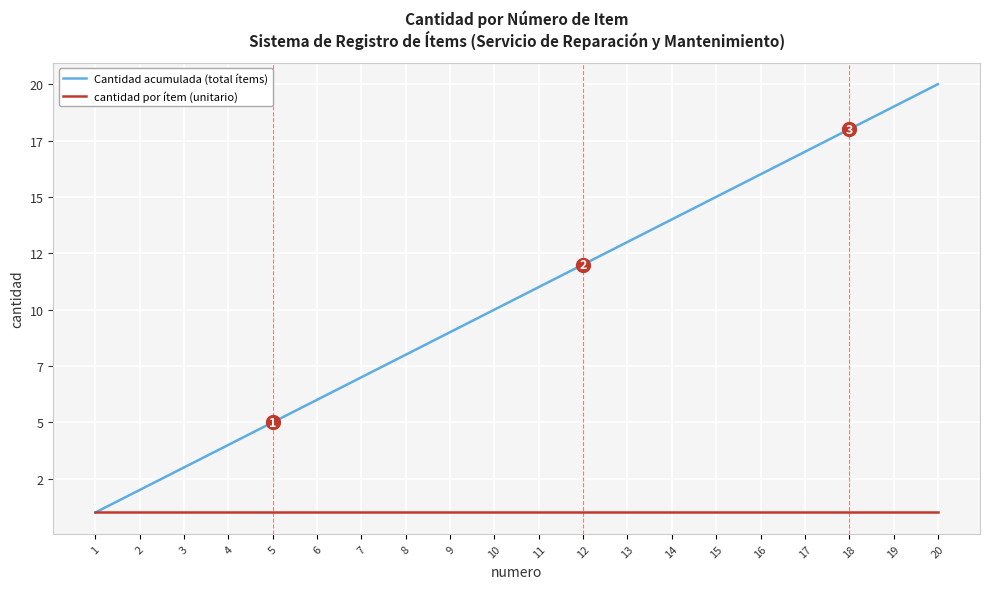

What is the difference between the maximum and second lowest values in the Cantidad acumulada (total ítems) series?

18